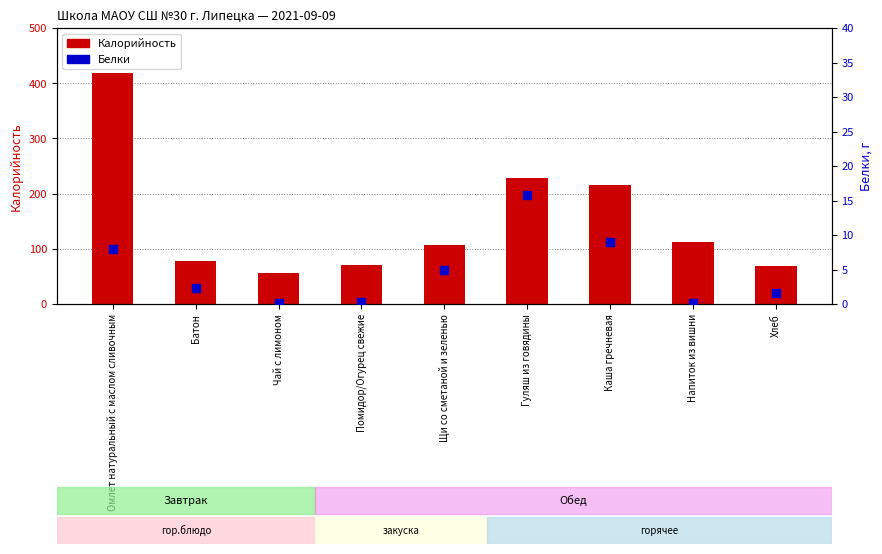

Is the value of Калорийность at Хлеб greater than the value of Белки at Хлеб?

Yes